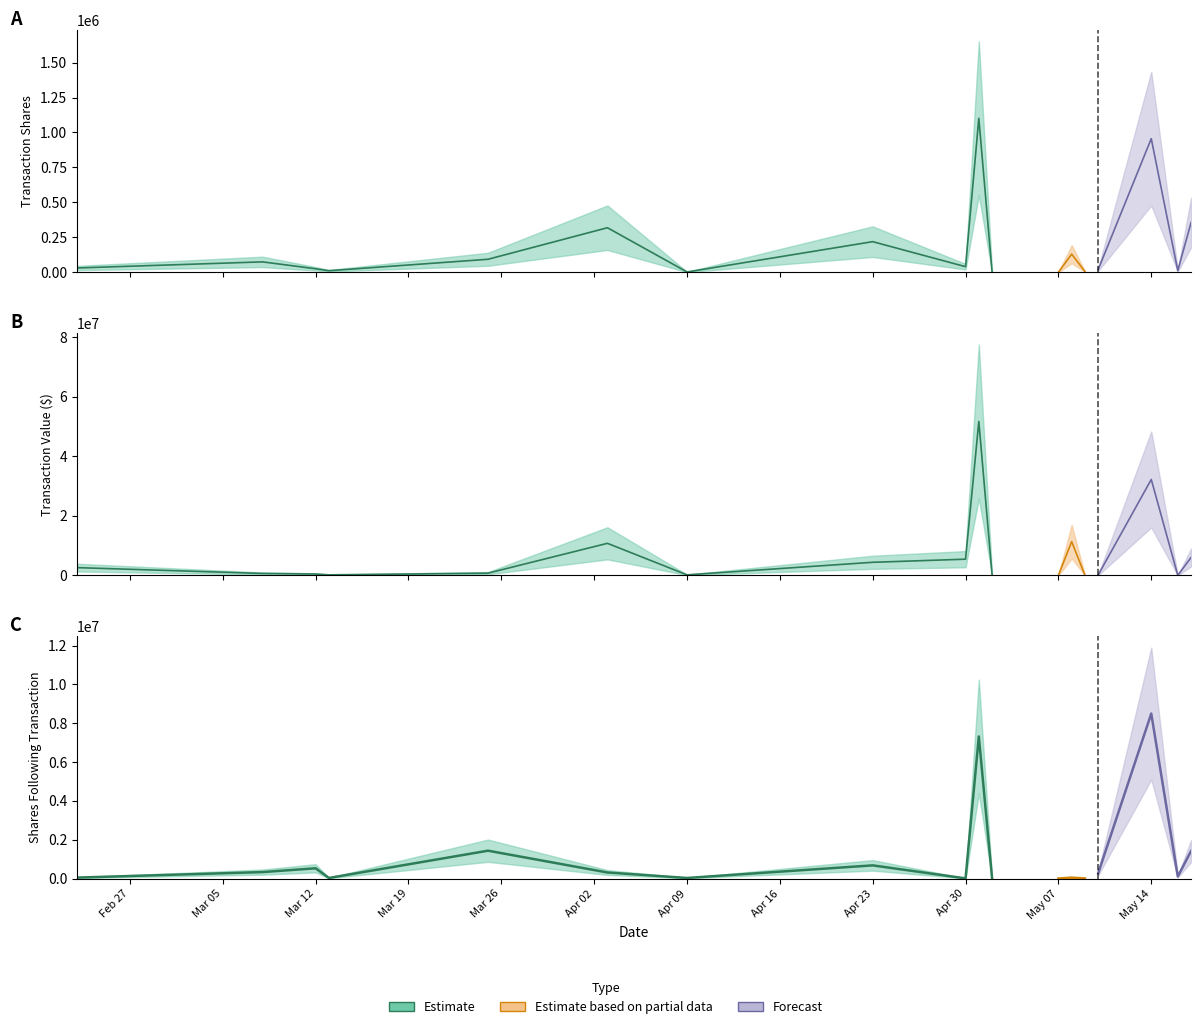

What is the approximate value of transactionValue at 7?

35159